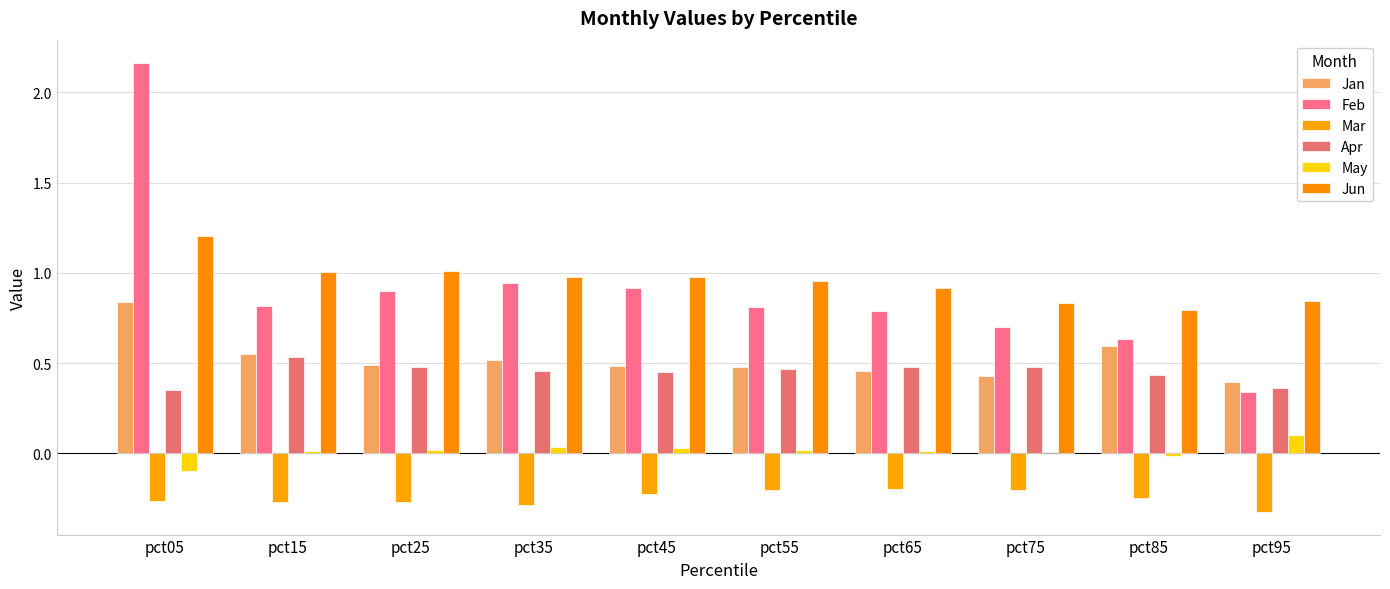

Are the bars grouped side by side (vs. stacked)?

Yes